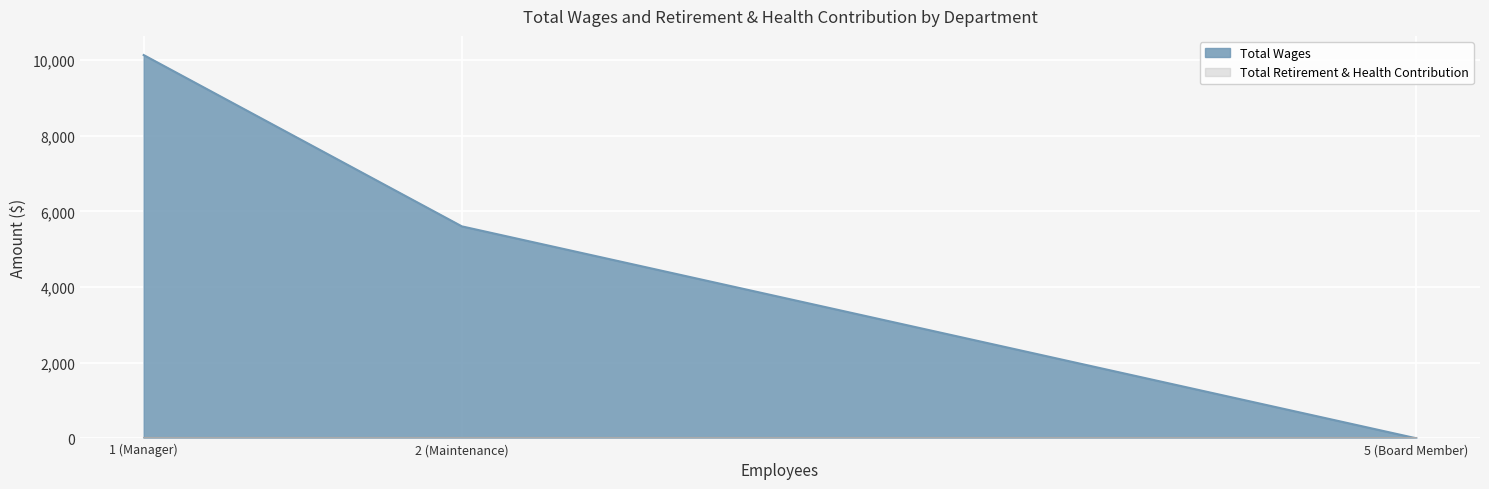

Count the values in the range 0 to 10133.

3